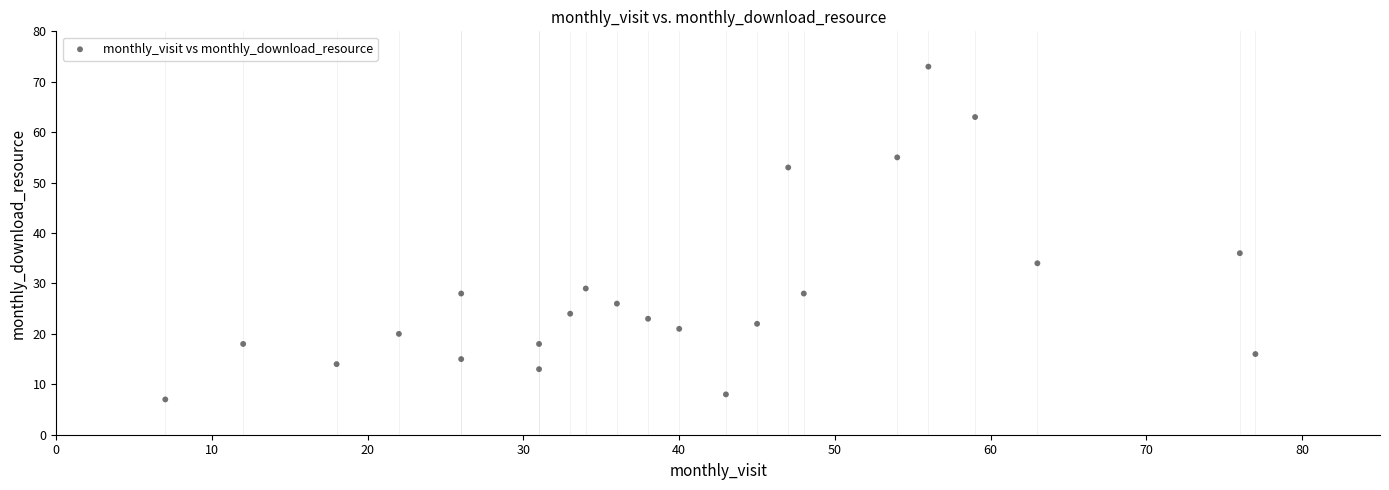

What is the range of X values (max minus min)?

70